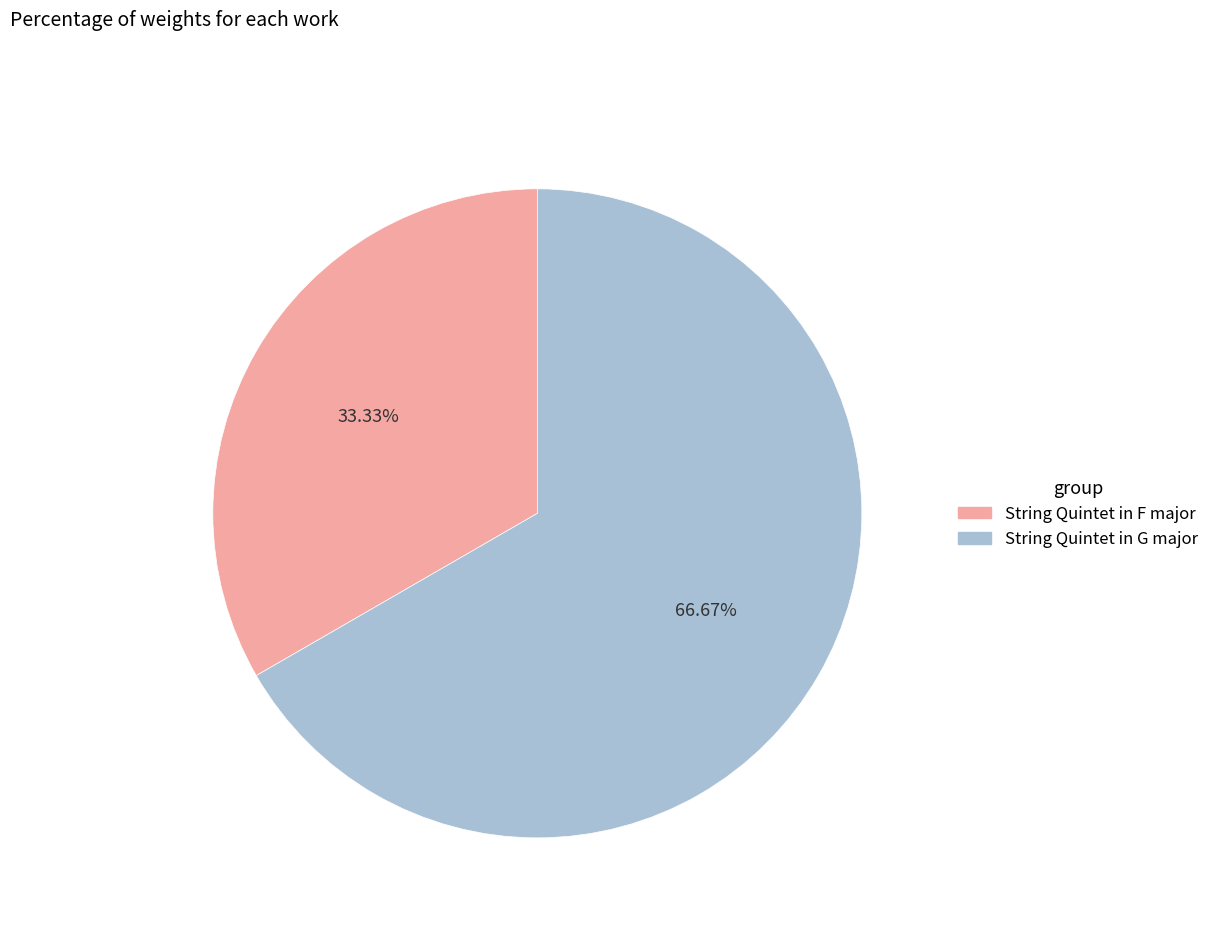

To the nearest percent, what is the difference between the largest and smallest slice percentages?

33%